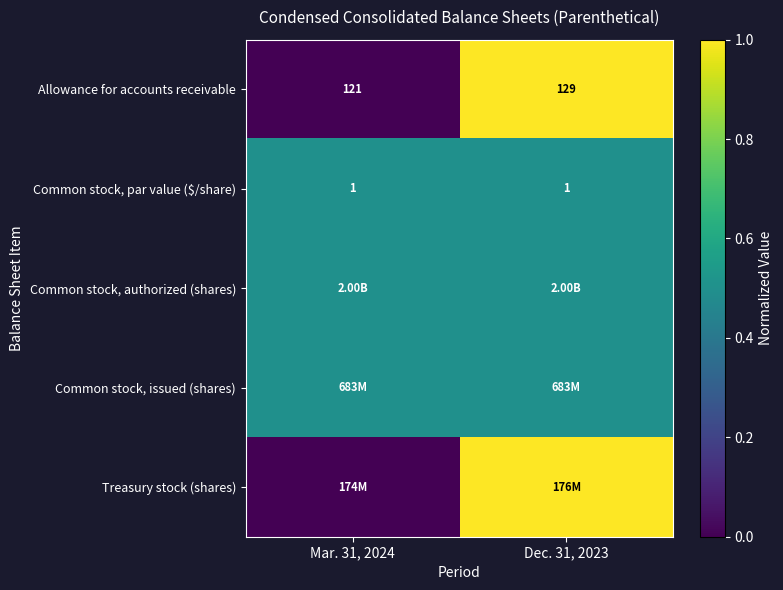

At how many categories does at least one series exceed 0?

2